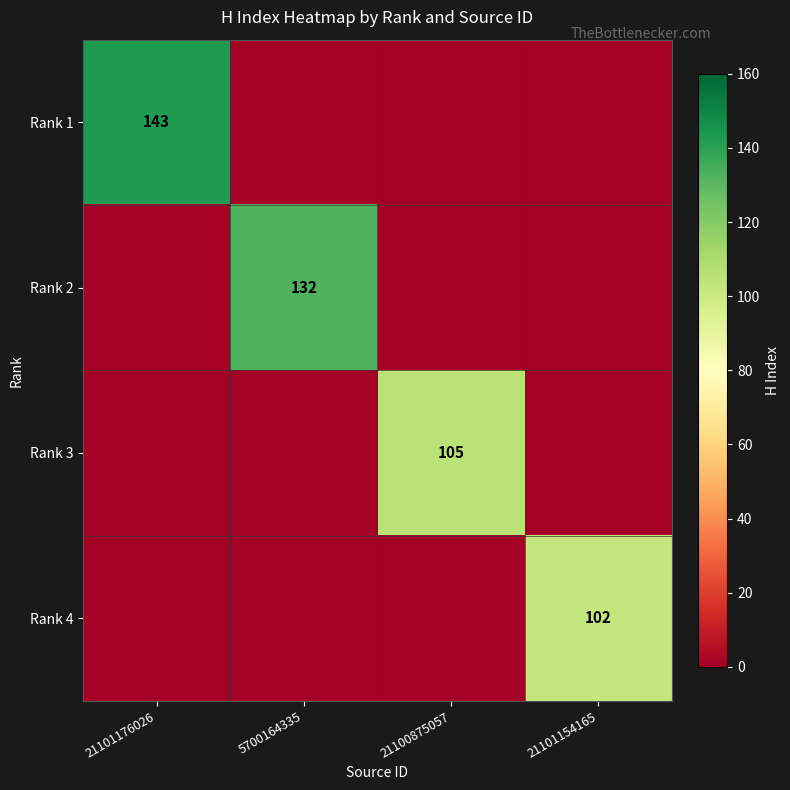

Which has a higher value, 21101154165 or 5700164335?

21101154165